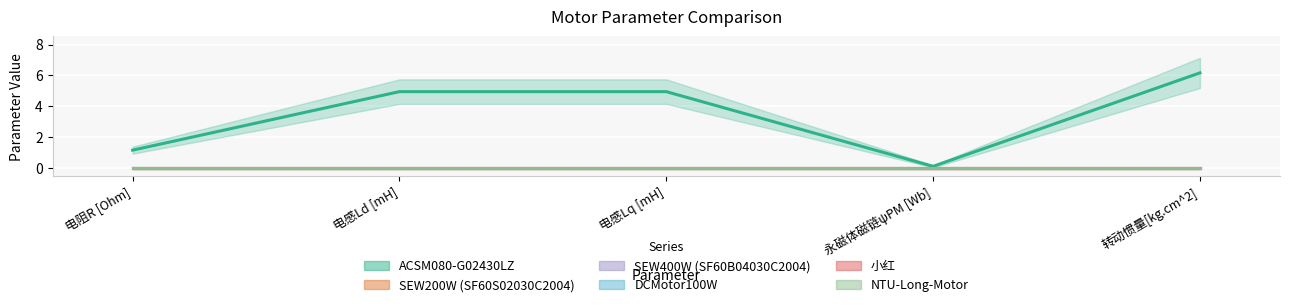

What position from the right is 电感Lq [mH]?

3